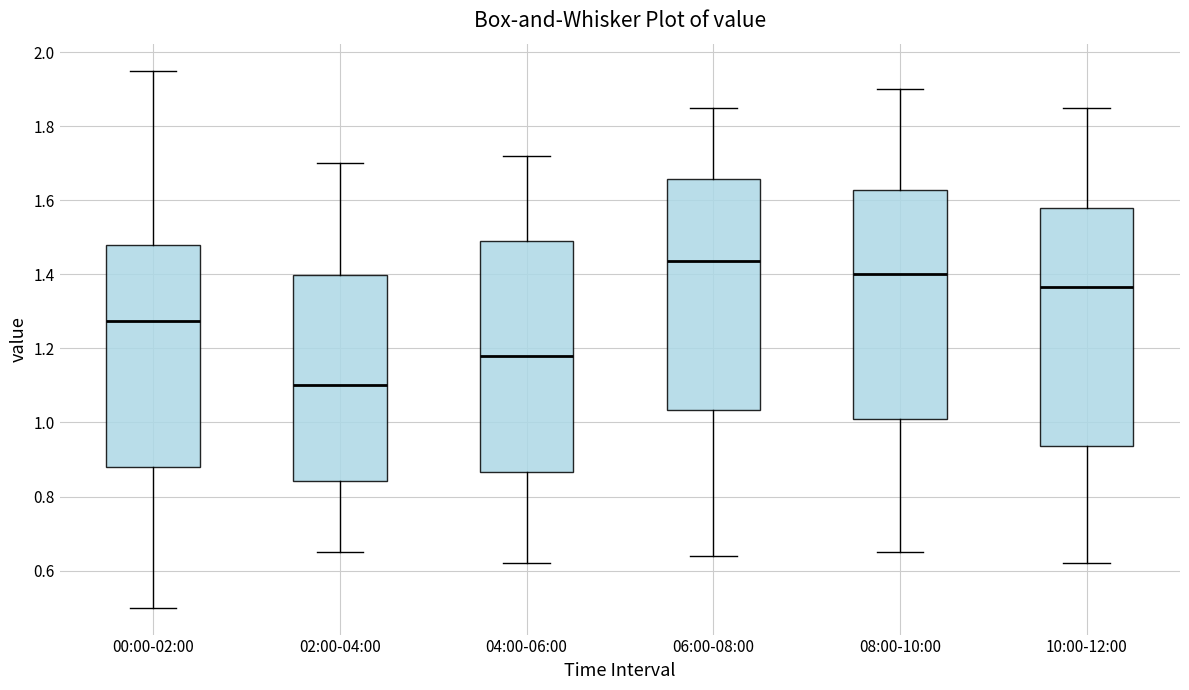

Reading left to right, transcribe this box plot: for each box, give where its median line is, the range the box spans, and where its two whiskers end, as read against the y-axis. The values are not printed on the chart, so give them approximately, as read against the axis.

00:00-02:00: median 1.28, box 0.88 to 1.48, whiskers 0.50 to 1.96
02:00-04:00: median 1.10, box 0.84 to 1.40, whiskers 0.66 to 1.70
04:00-06:00: median 1.18, box 0.86 to 1.50, whiskers 0.62 to 1.72
06:00-08:00: median 1.44, box 1.04 to 1.66, whiskers 0.64 to 1.86
08:00-10:00: median 1.40, box 1.02 to 1.62, whiskers 0.66 to 1.90
10:00-12:00: median 1.36, box 0.94 to 1.58, whiskers 0.62 to 1.86